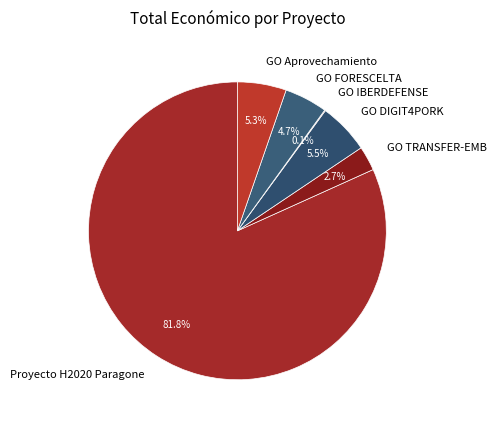

Which slice is the largest?

Proyecto H2020 Paragone